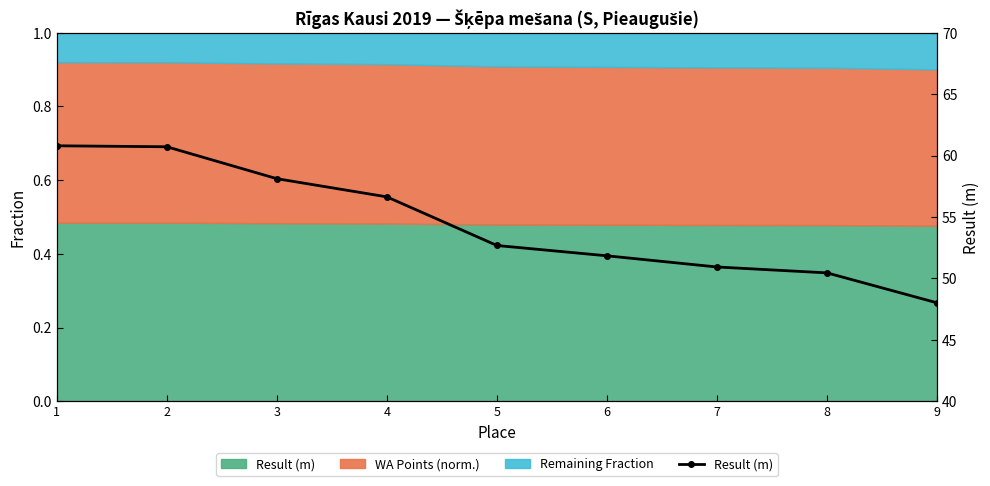

How many data points does each series have?

9